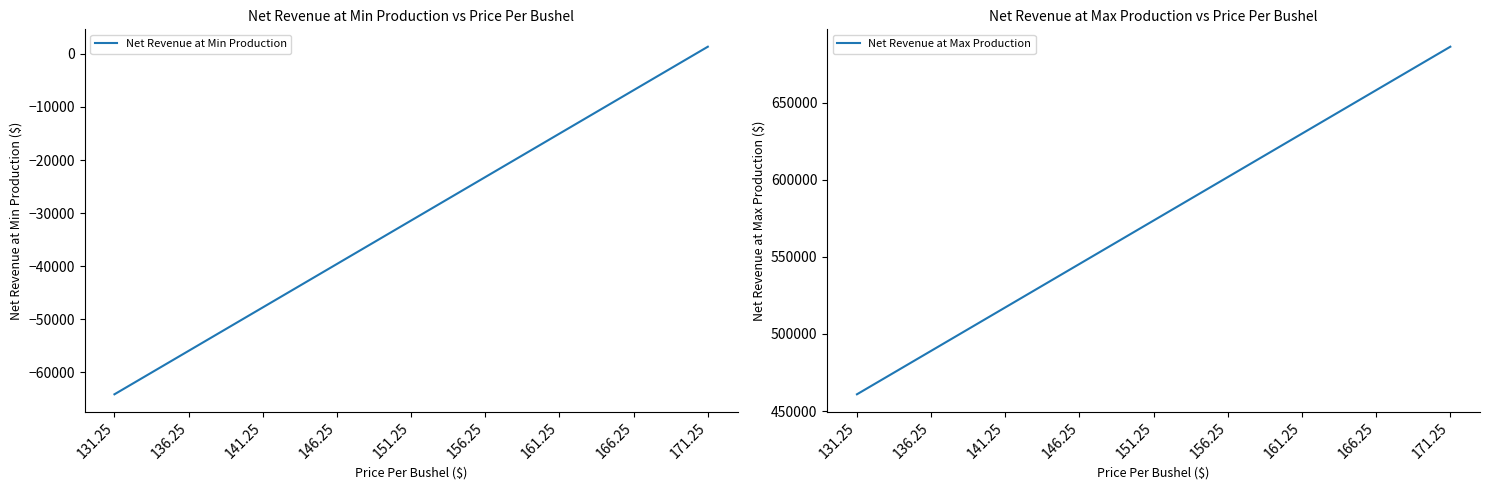

Is it true that Net Revenue at Max Production equals 124634.5 at 146.25?

False